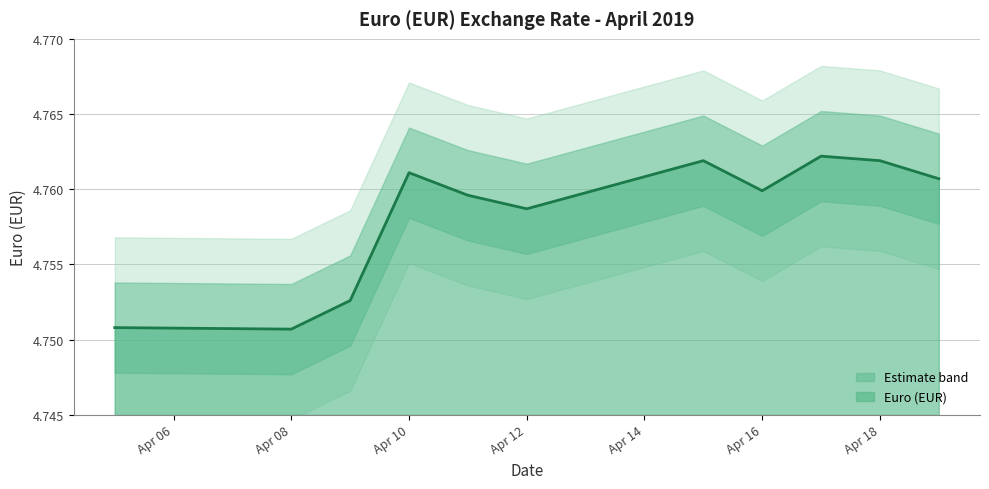

The Euro (EUR) series shows 1.1 at Apr 10. True or false?

False